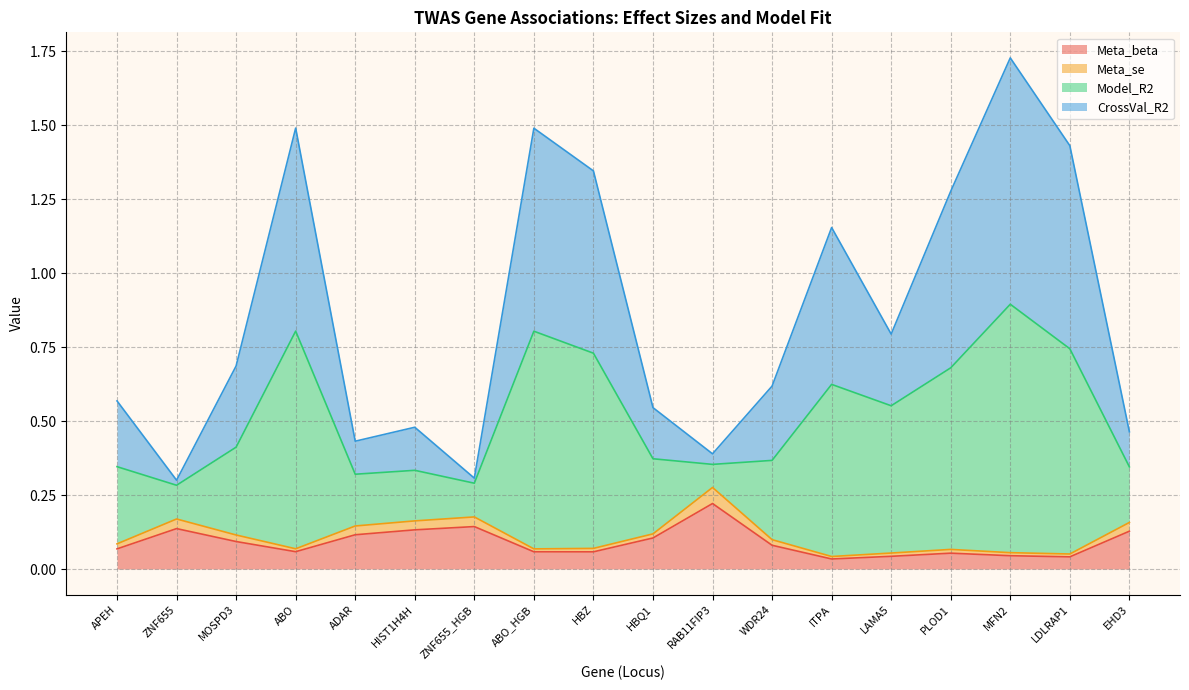

At which category is the sum across all series the highest?

MFN2